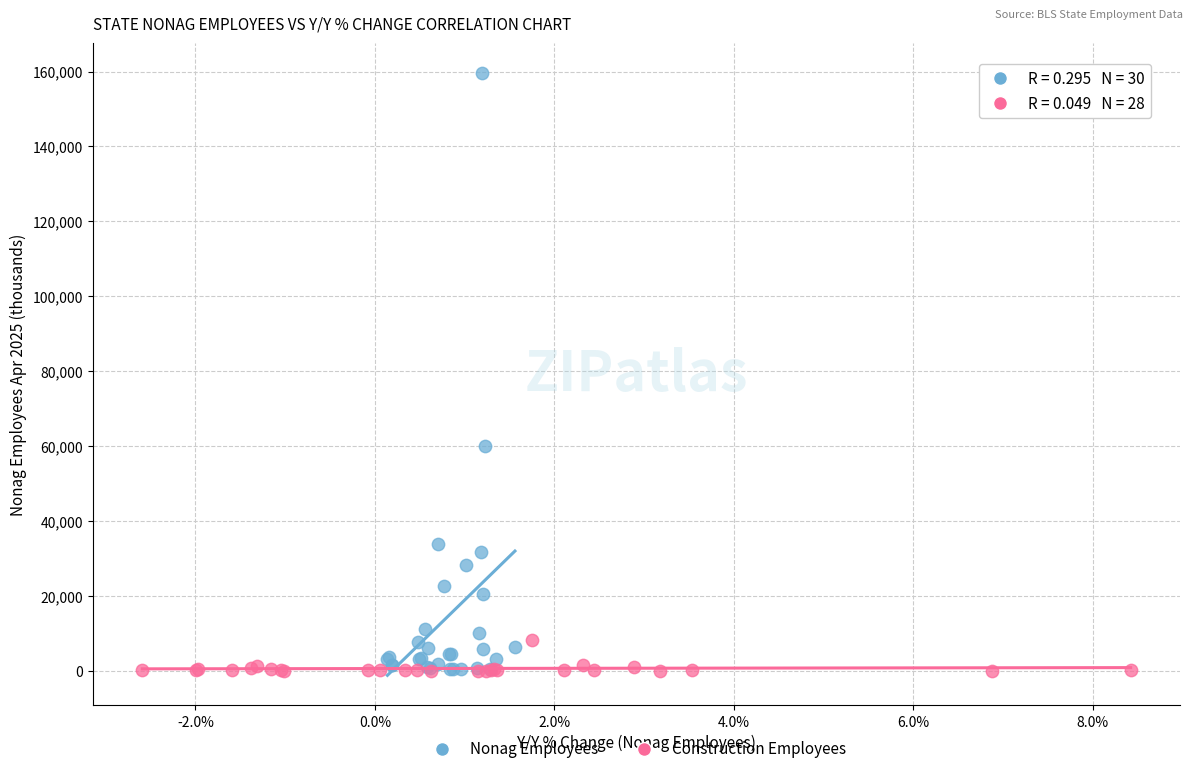

Which series reaches the maximum Y coordinate?

Nonag Employees